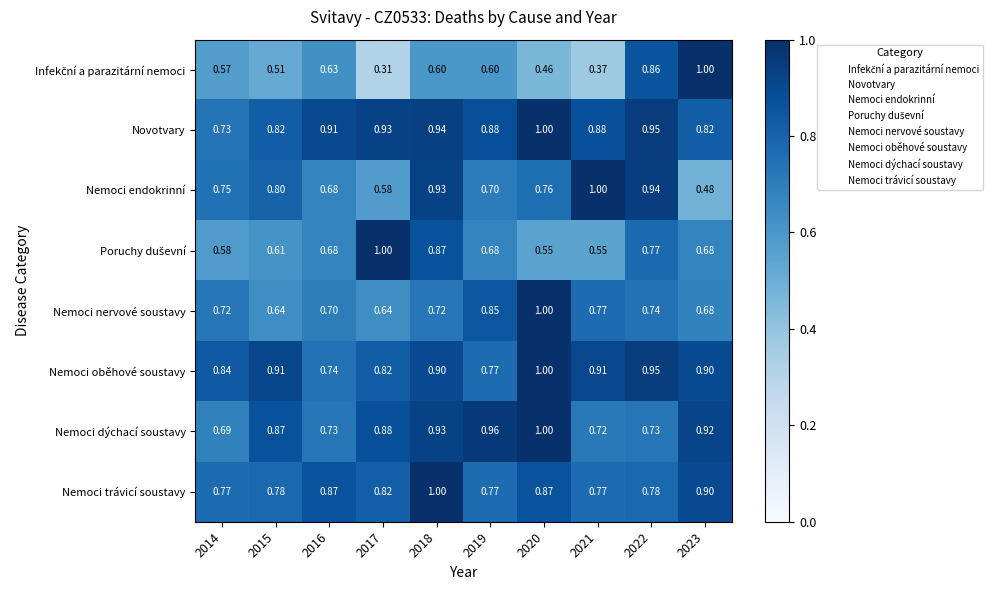

Between 2015 and 2021, which series saw the biggest shift?

Nemoci endokrinní